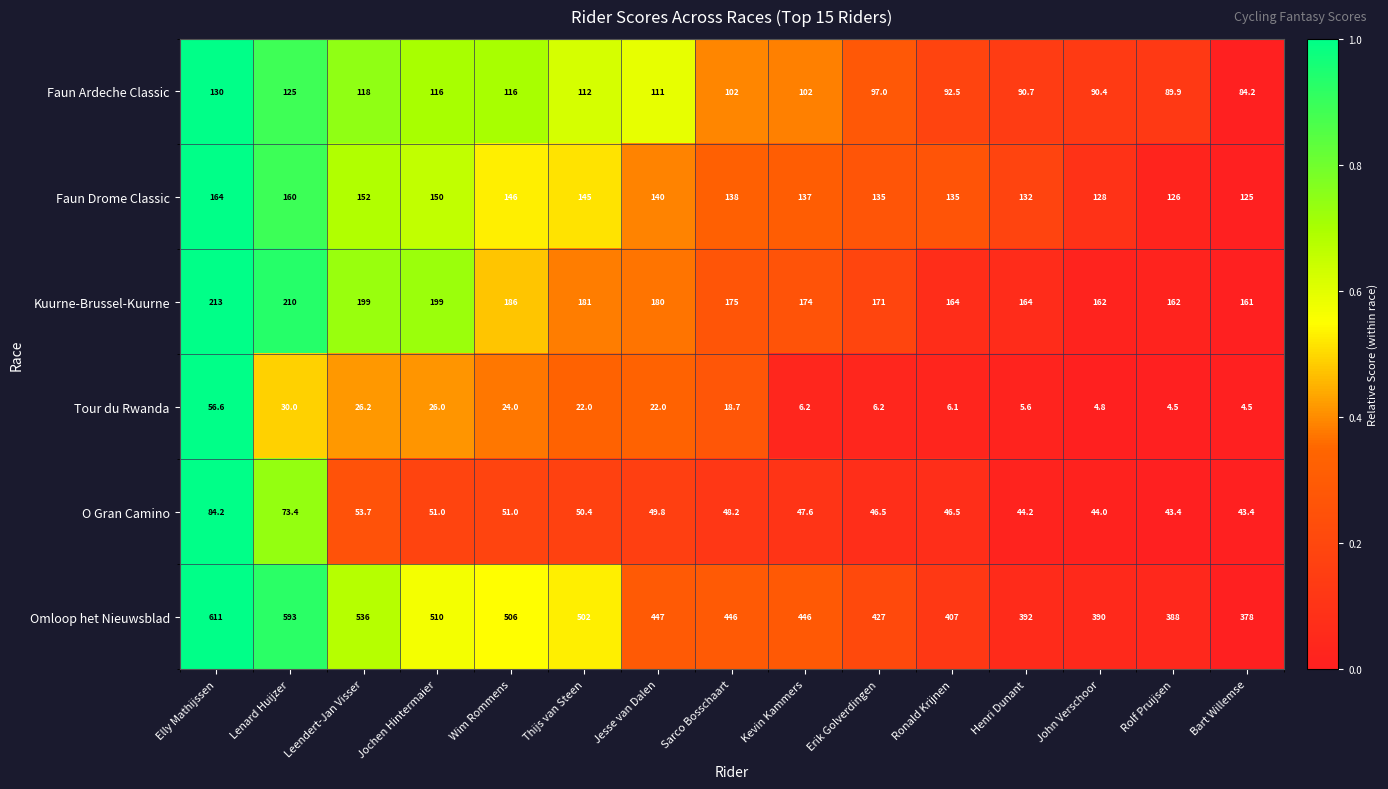

The Faun Drome Classic series shows 152.0 at Leendert-Jan Visser. True or false?

True